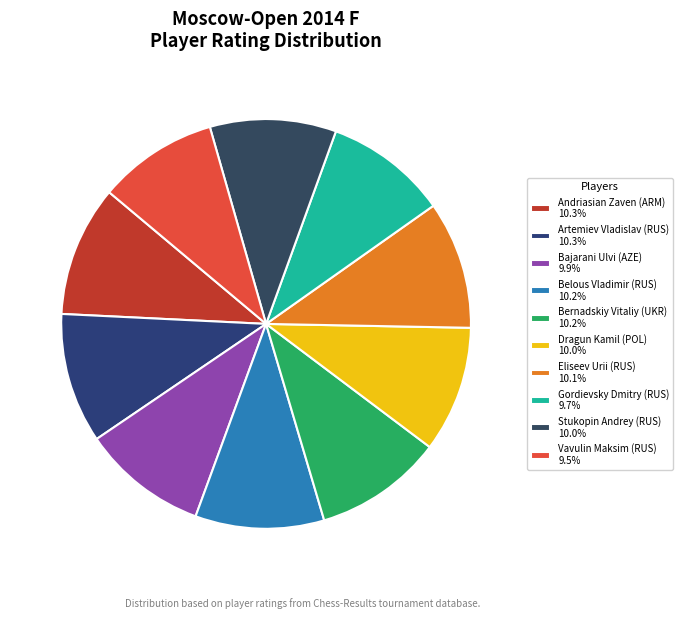

What is the change in value from Eliseev Urii (RUS) to Gordievsky Dmitry (RUS)?

-105